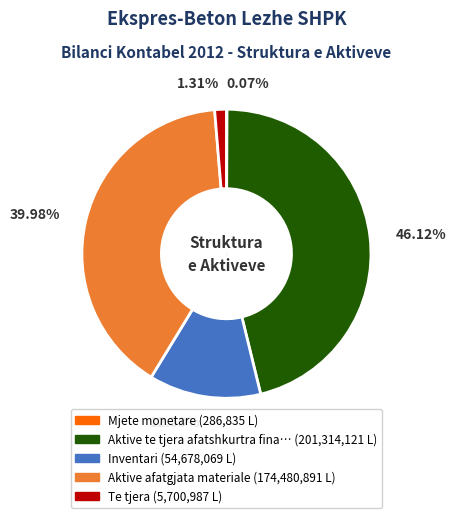

Does any single category account for the majority?

No